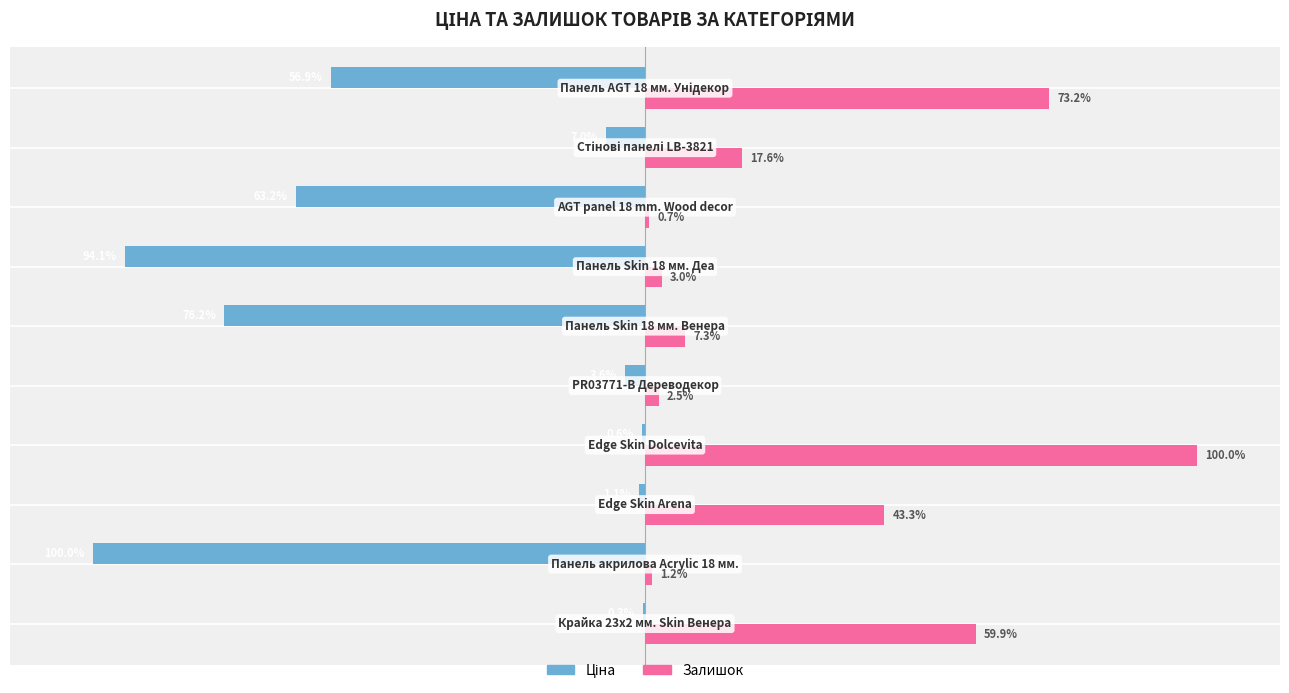

Which series has the largest total across all categories?

Залишок